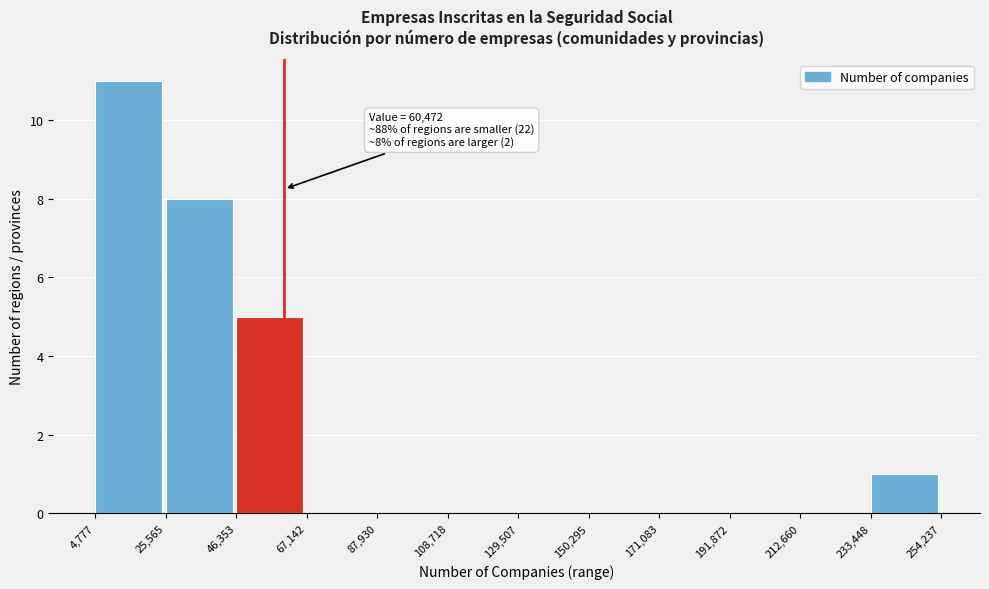

Over which range of the x-axis is the bar tallest?

4,777 to 25,565